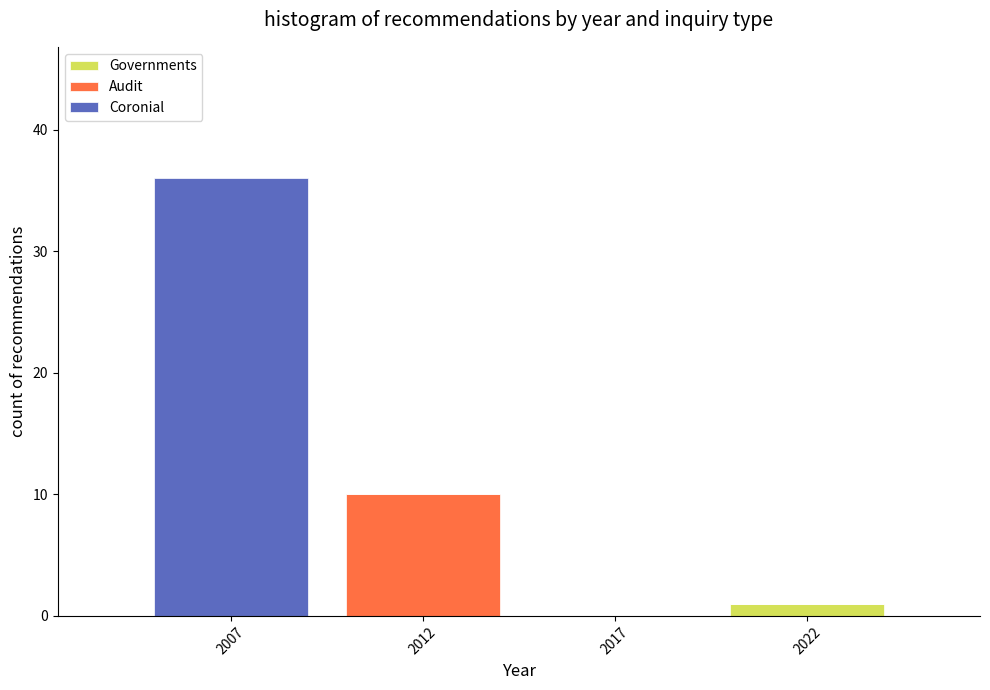

Reading left to right, what are the values for Governments?

2007=0	2012=0	2017=0	2022=1